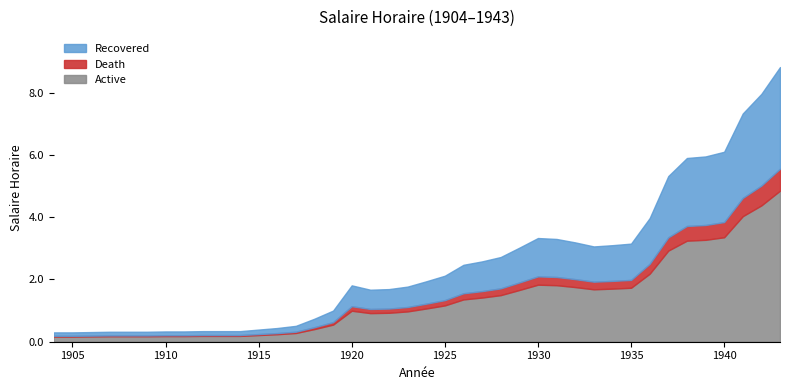

What is the difference between the maximum and minimum values?

8.5